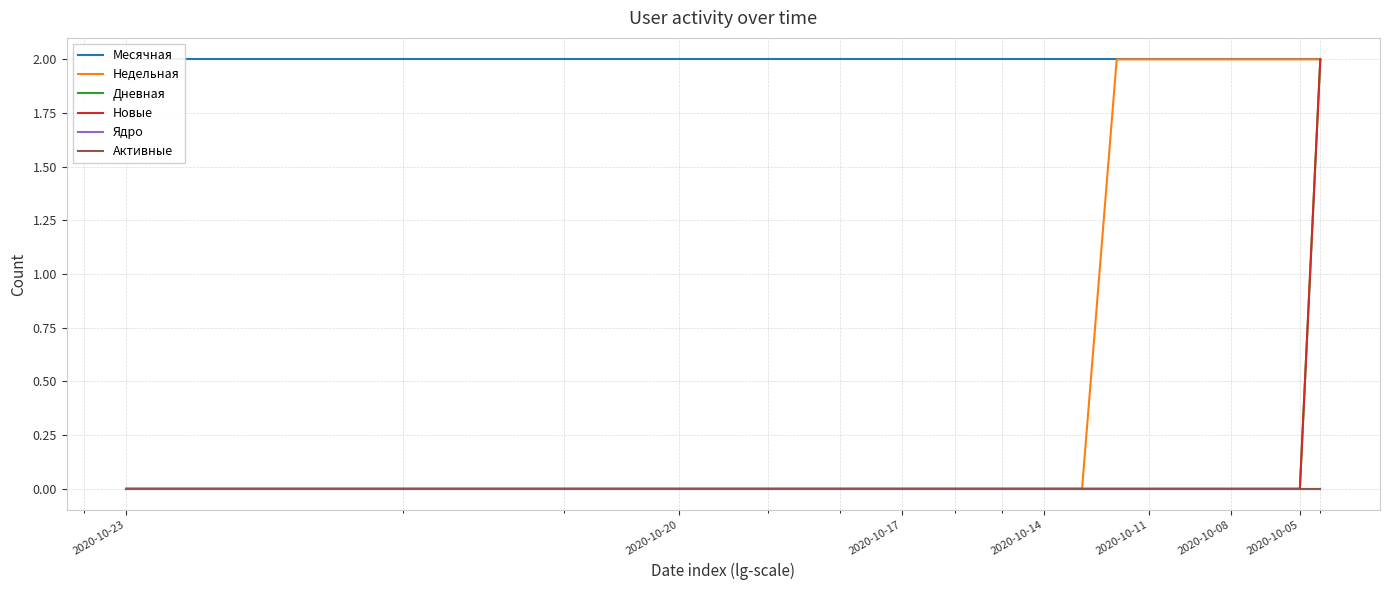

At how many categories does at least one series exceed 1?

20